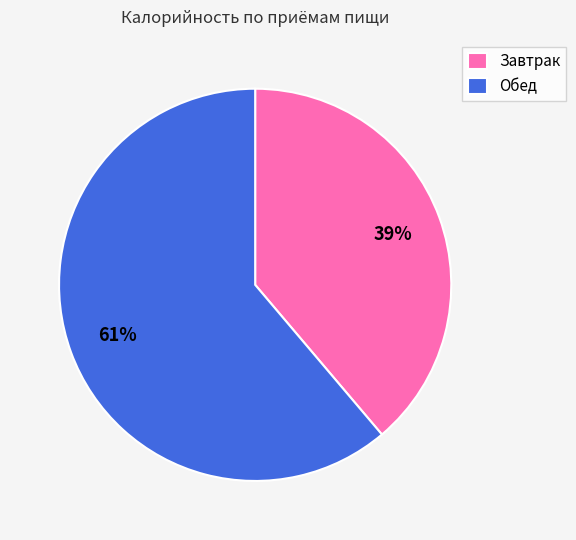

Is there a majority slice in this chart?

Yes